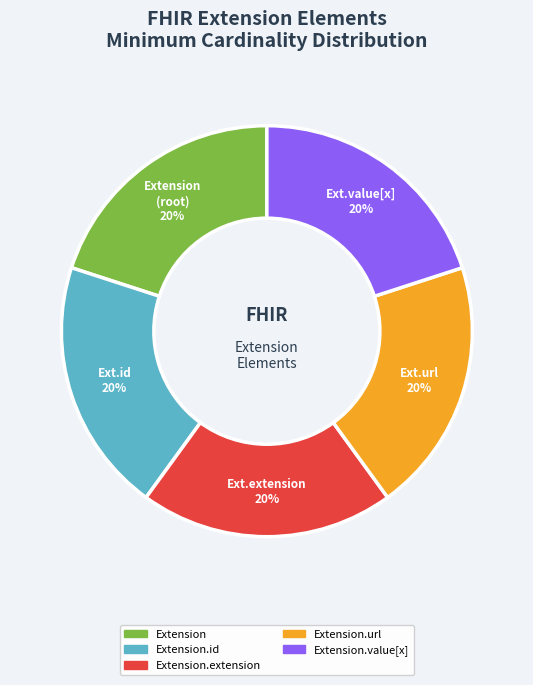

Is there a majority slice in this chart?

No